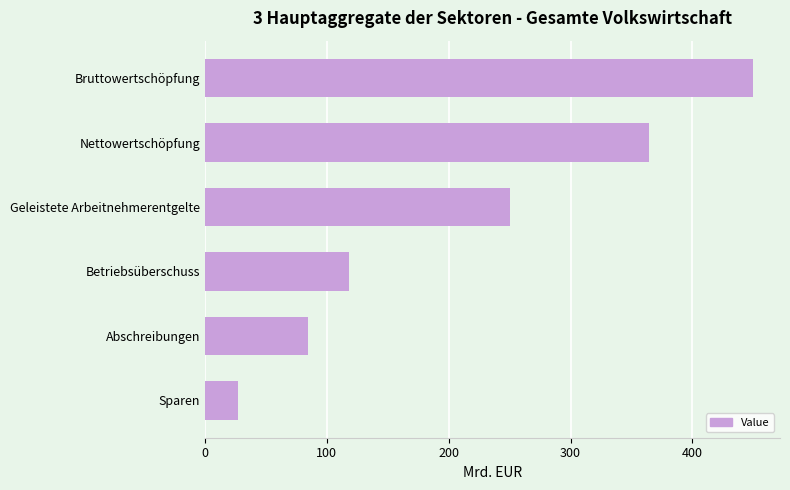

Between Betriebsüberschuss and Bruttowertschöpfung, which is larger?

Bruttowertschöpfung